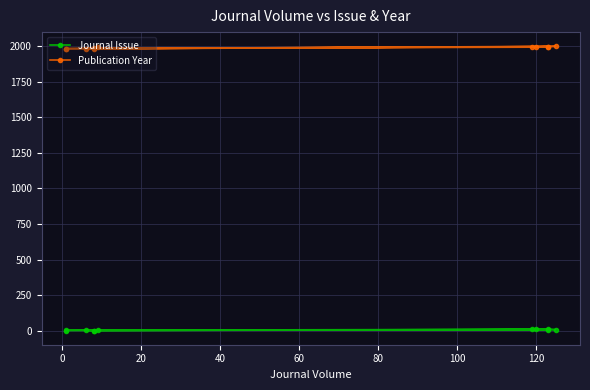

True or false: Journal Issue and Publication Year cross at least once.

False